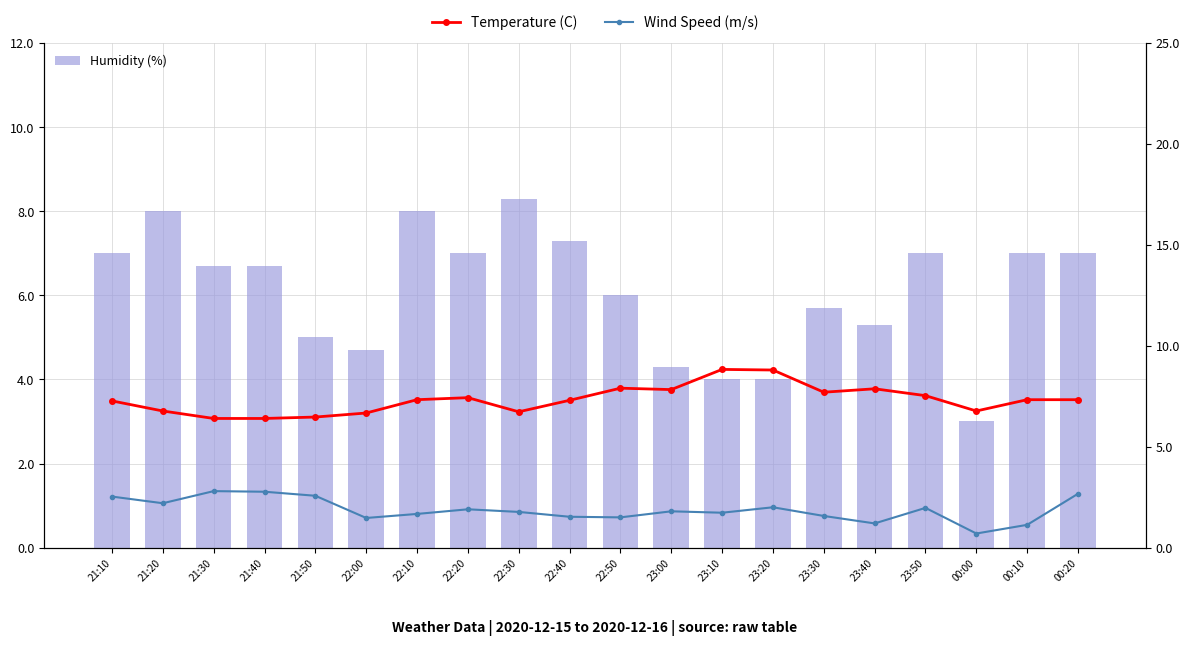

What are all the series names shown in the legend?

Humidity (%), Temperature (C), Wind Speed (m/s)